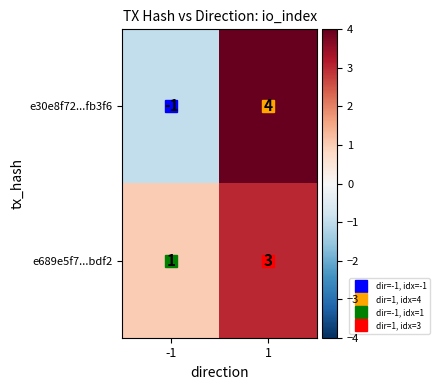

At which category is the sum across all series the highest?

1